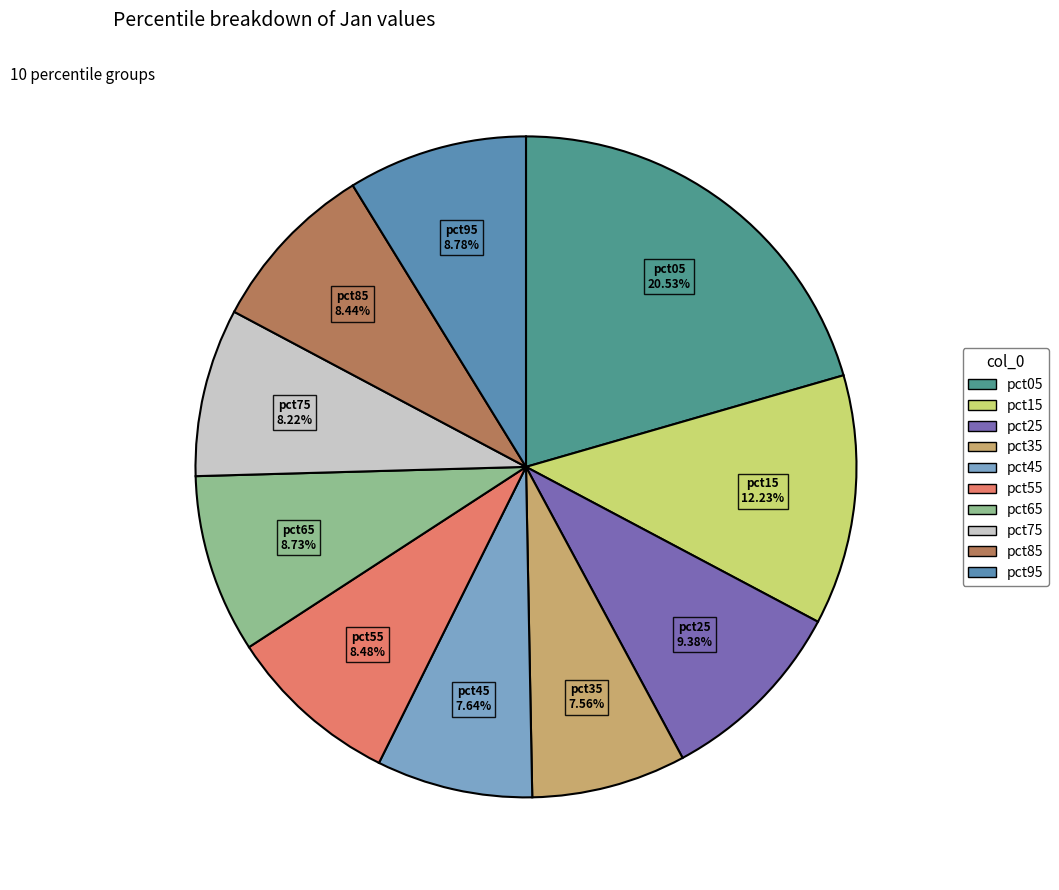

What is the largest slice in the pie chart?

pct05